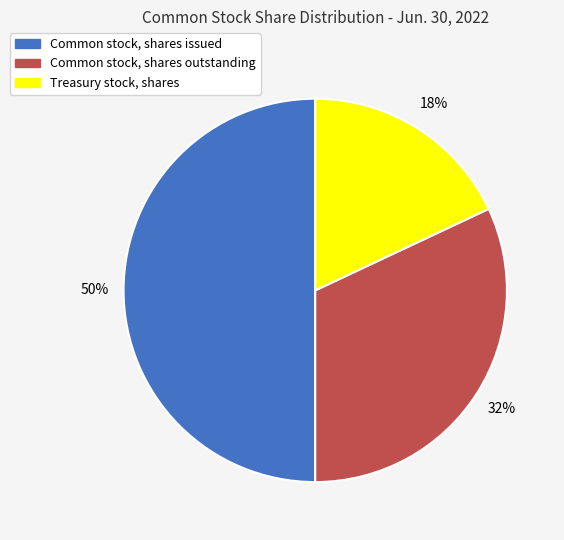

Approximately how many times larger is the value at Common stock, shares issued compared to Treasury stock, shares?

2.8